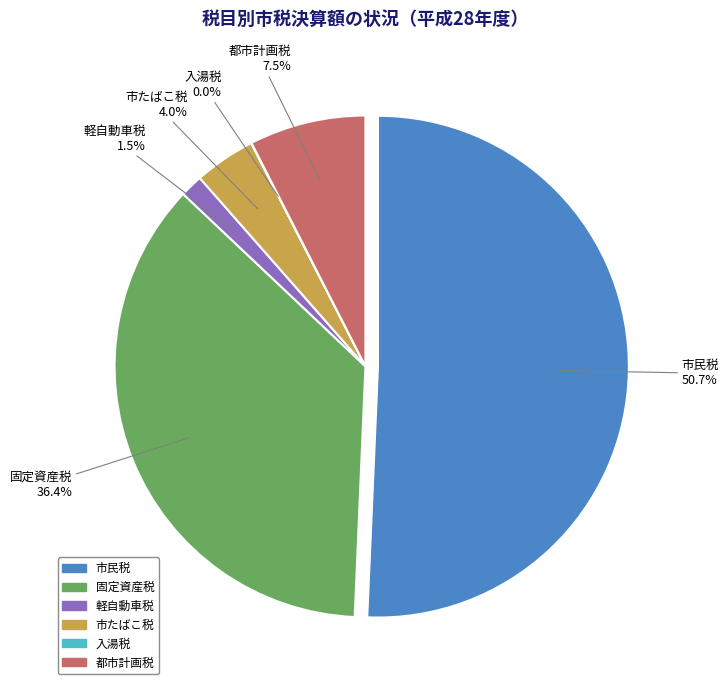

Rank the categories by value from highest to lowest.

市民税, 固定資産税, 都市計画税, 市たばこ税, 軽自動車税, 入湯税